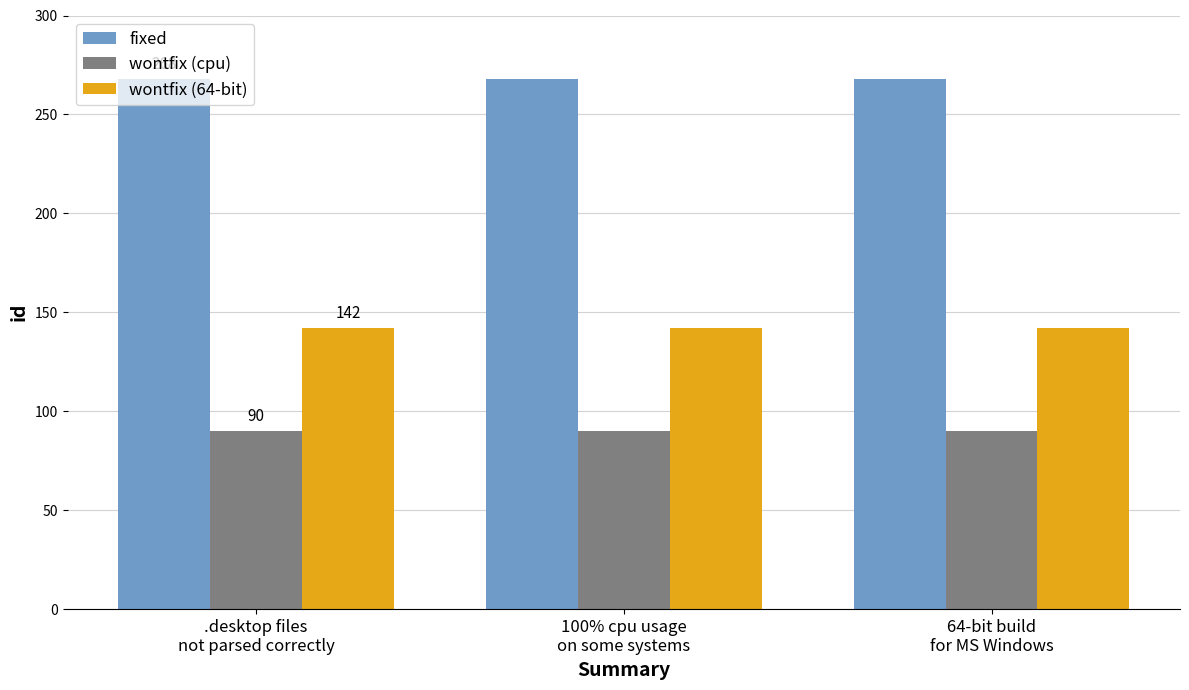

Reading left to right, extract all data points from this chart.

fixed: 268	268	268
wontfix (cpu): 90	90	90
wontfix (64-bit): 142	142	142